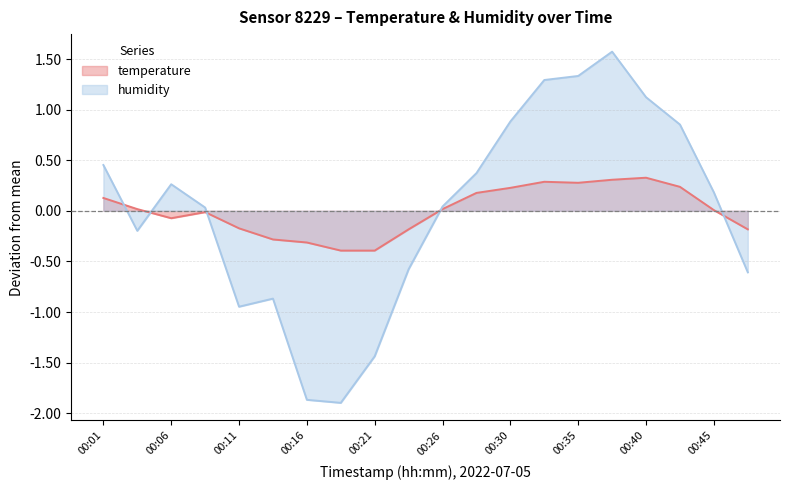

How many intersections are there between temperature and humidity?

5